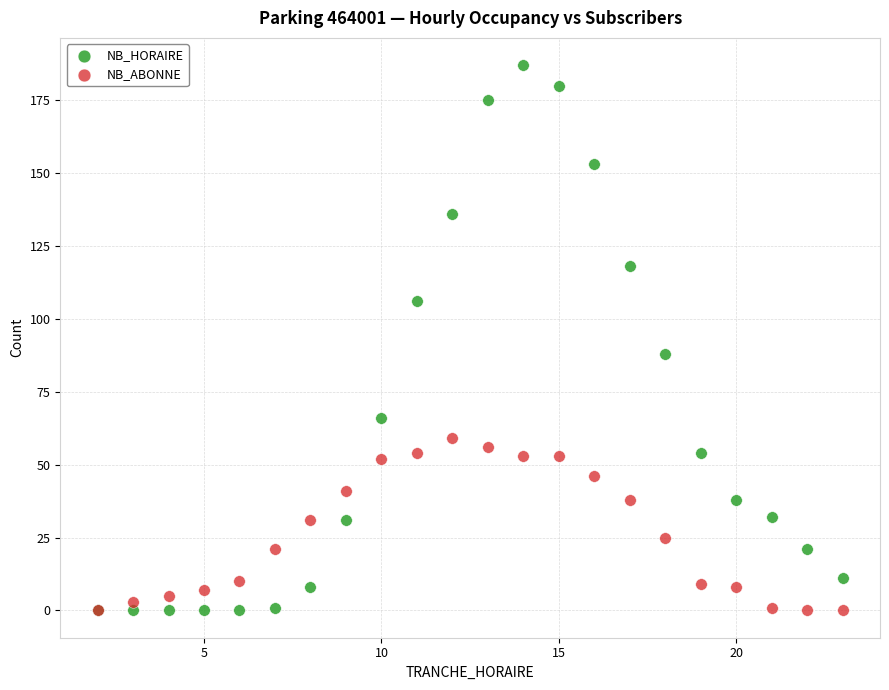

Which series has the widest spread of Y values?

NB_HORAIRE